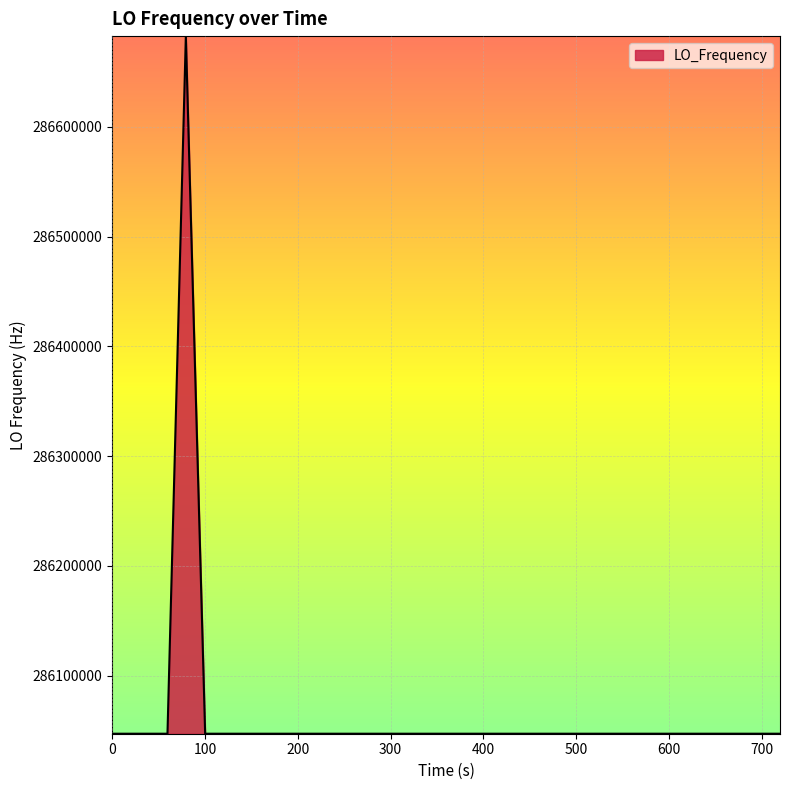

What is the minimum value shown in the chart?

286046997.0